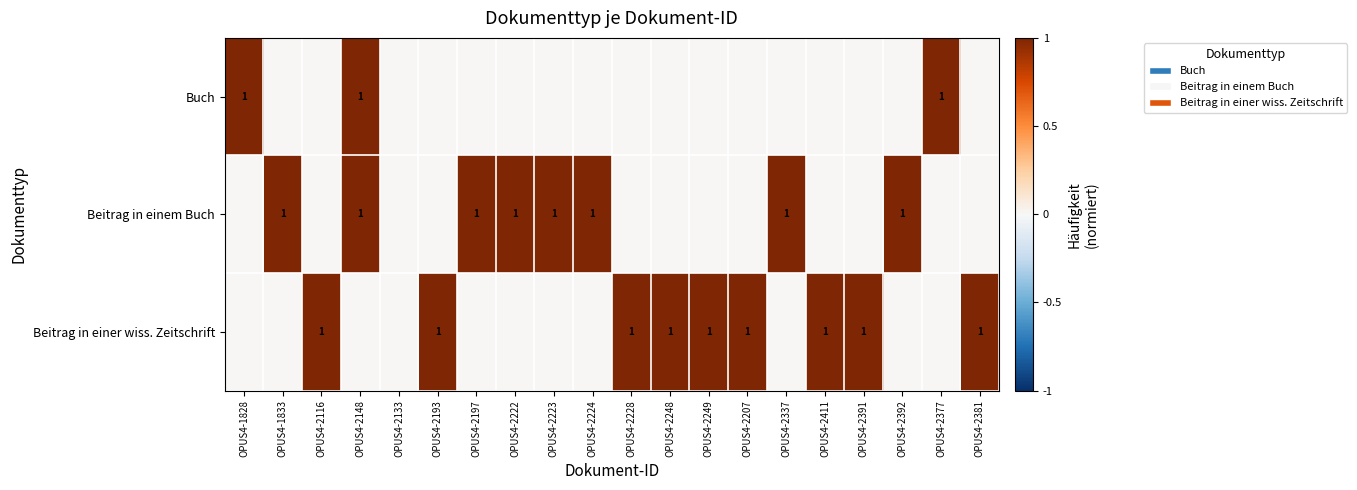

Which series has the widest spread of values?

Buch